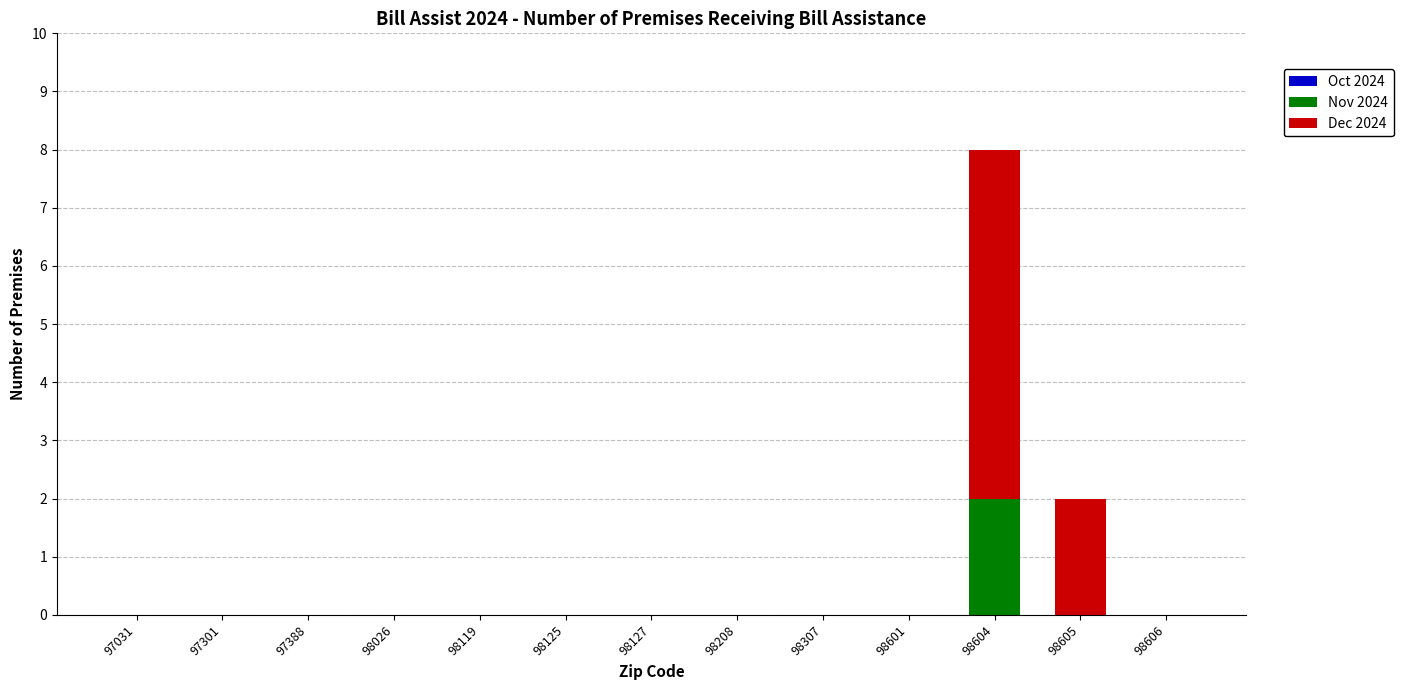

Is it true that Nov 2024 equals 1 at 98605?

False